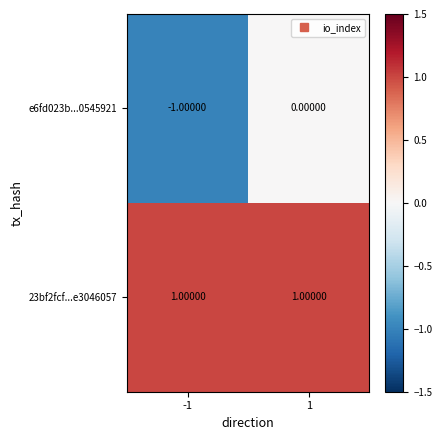

List the series in order of their overall mean, highest first.

23bf2fcf...e3046057, e6fd023b...0545921